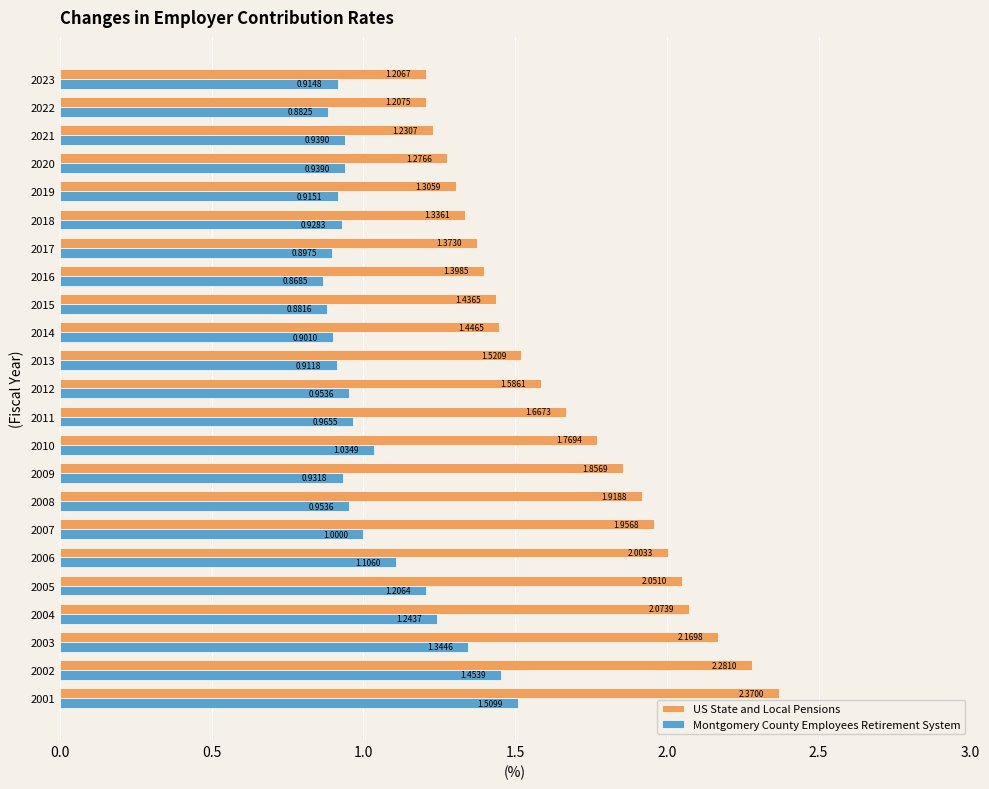

Which series has the widest spread of values?

US State and Local Pensions